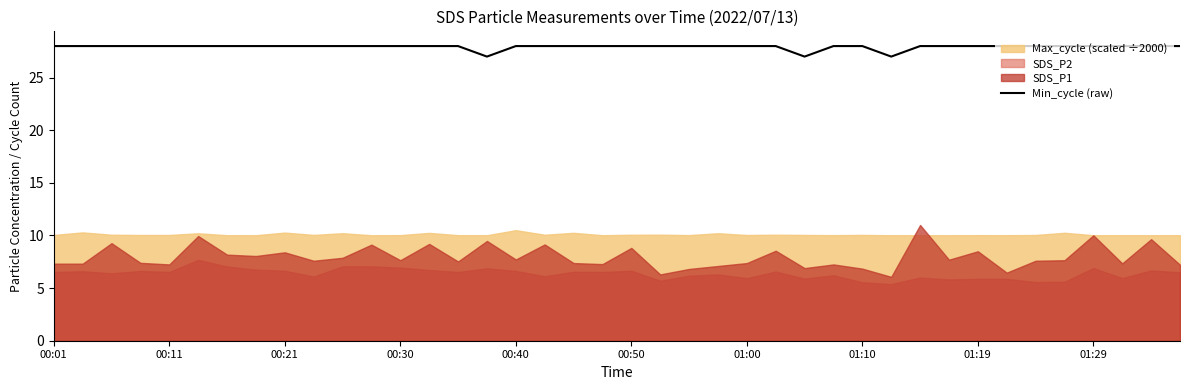

What position from the right is 00:40?

24